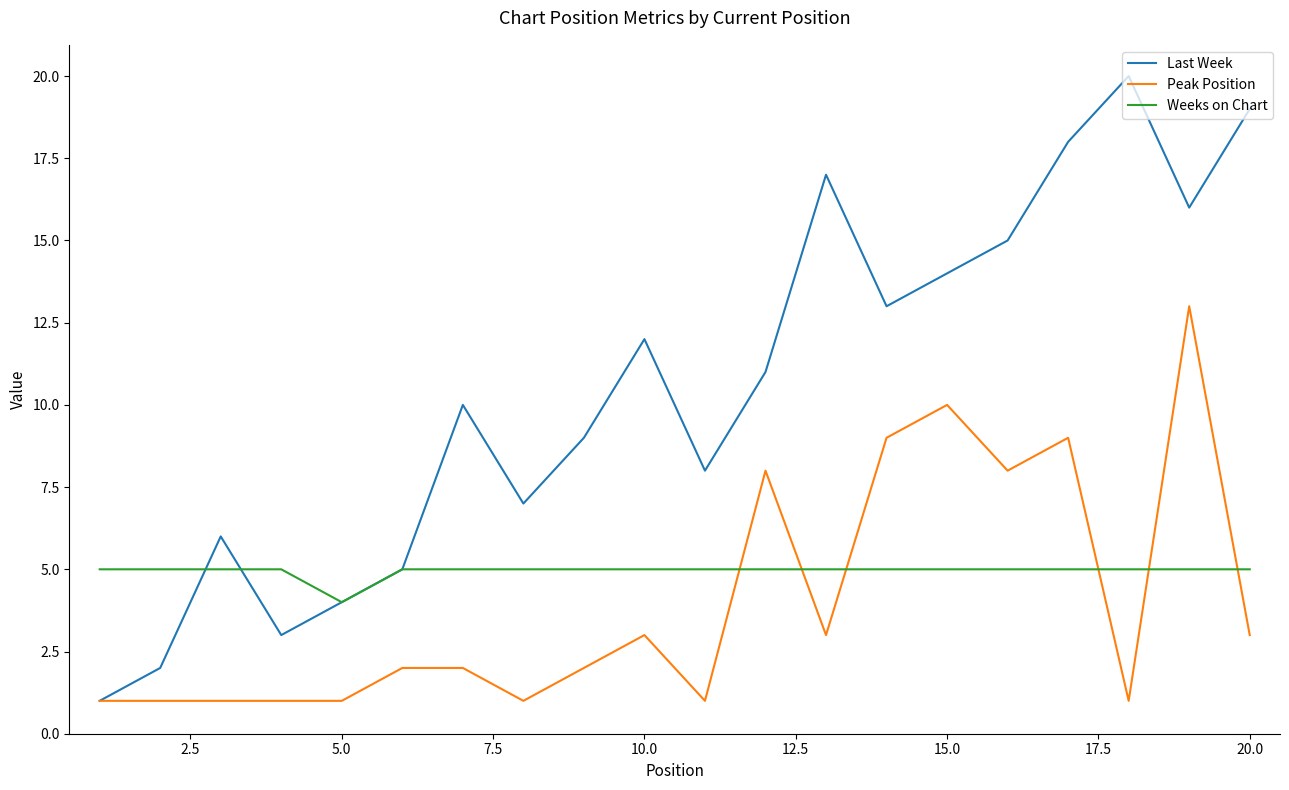

What is the maximum value for Weeks on Chart?

5